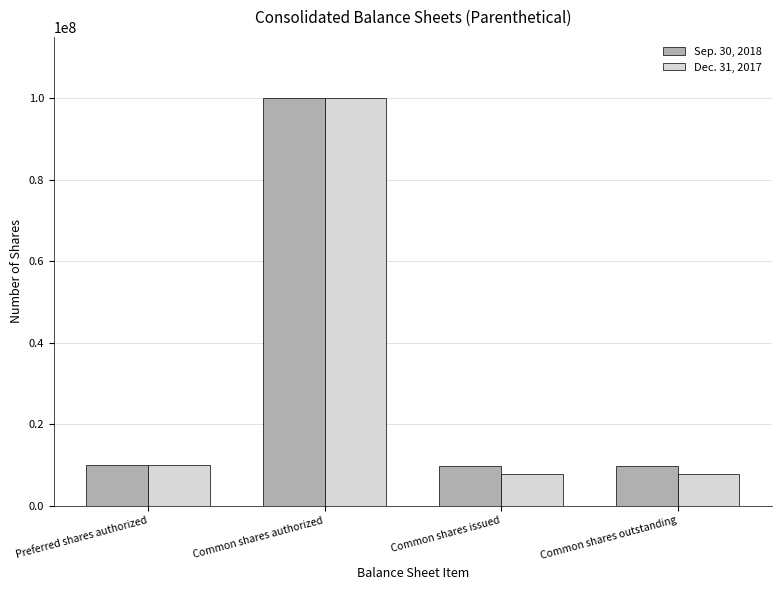

Between Common shares authorized and Common shares issued, which series saw the biggest shift?

Dec. 31, 2017